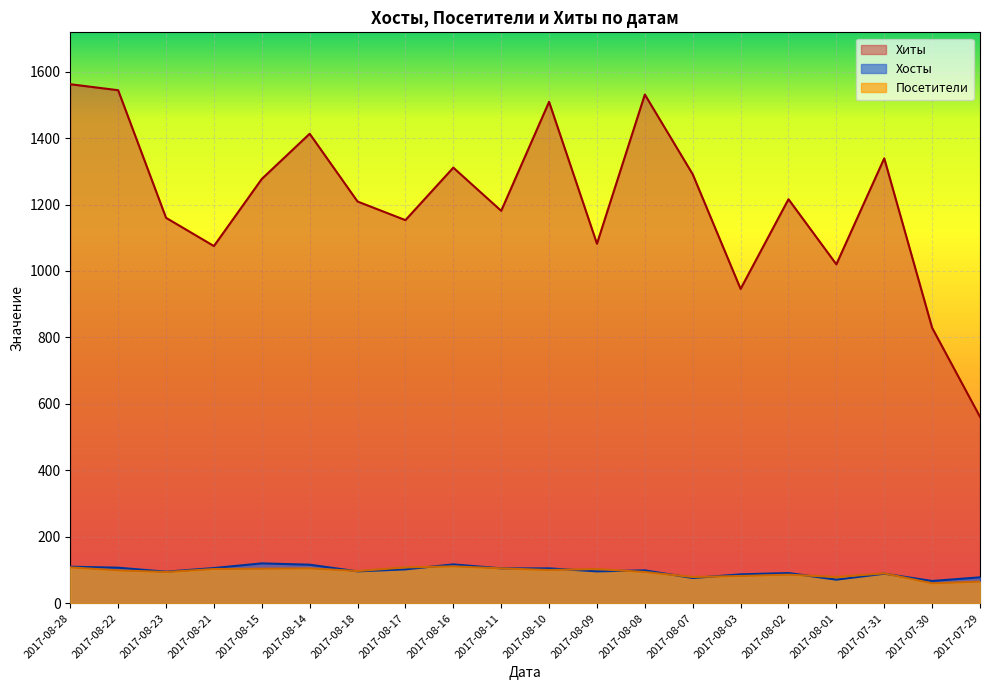

How many values in the Хиты series are below 1216?

10